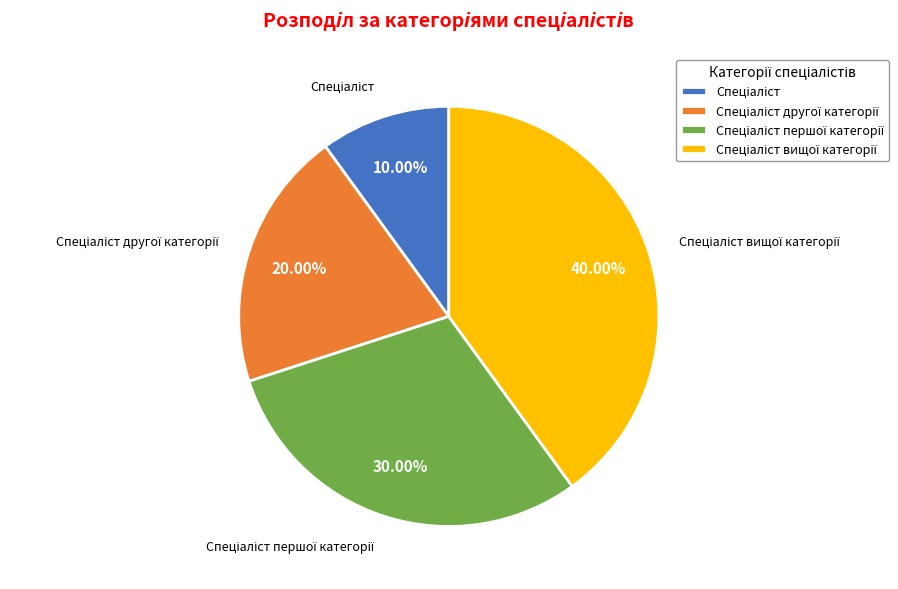

Is there a majority slice in this chart?

No